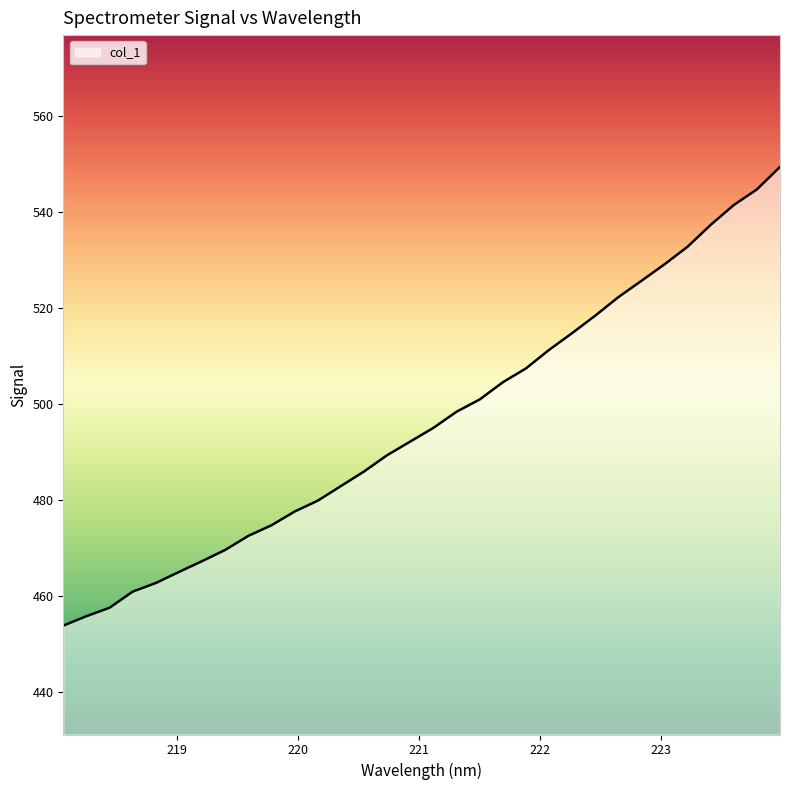

What is the average value?

496.2